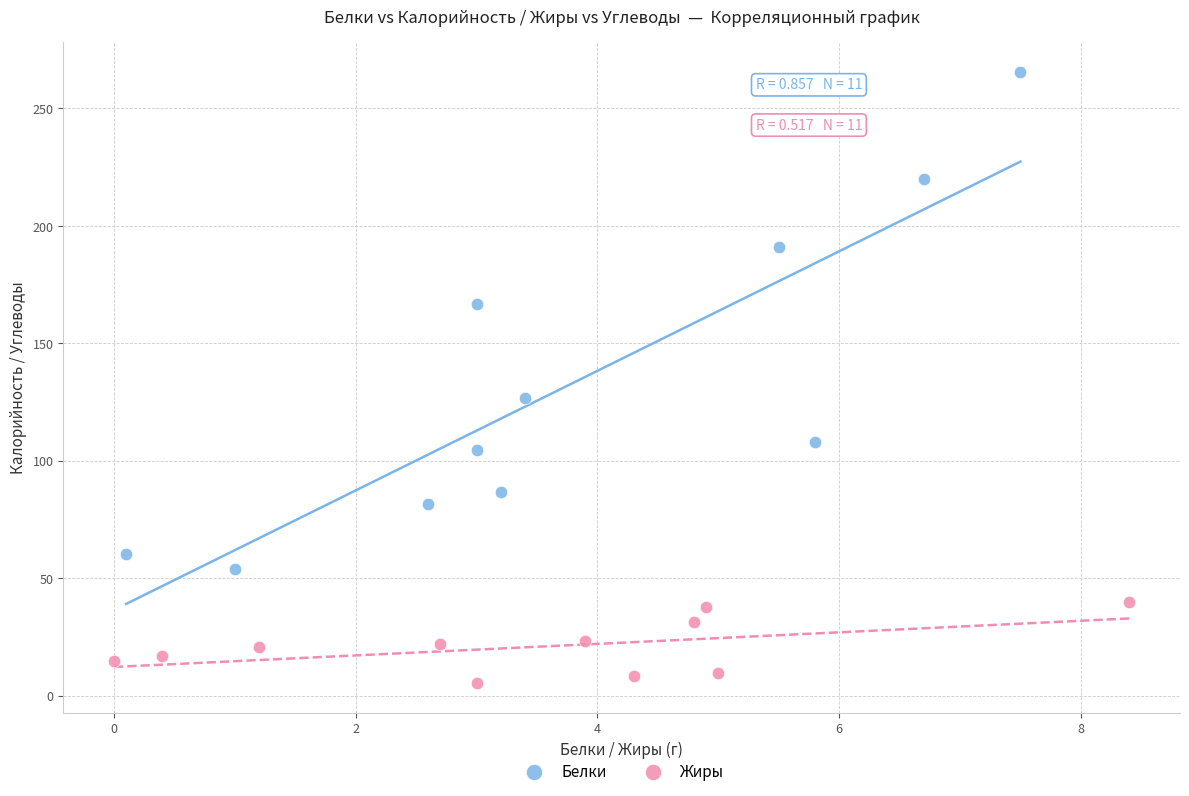

Which series has the largest Y range (max minus min)?

Белки